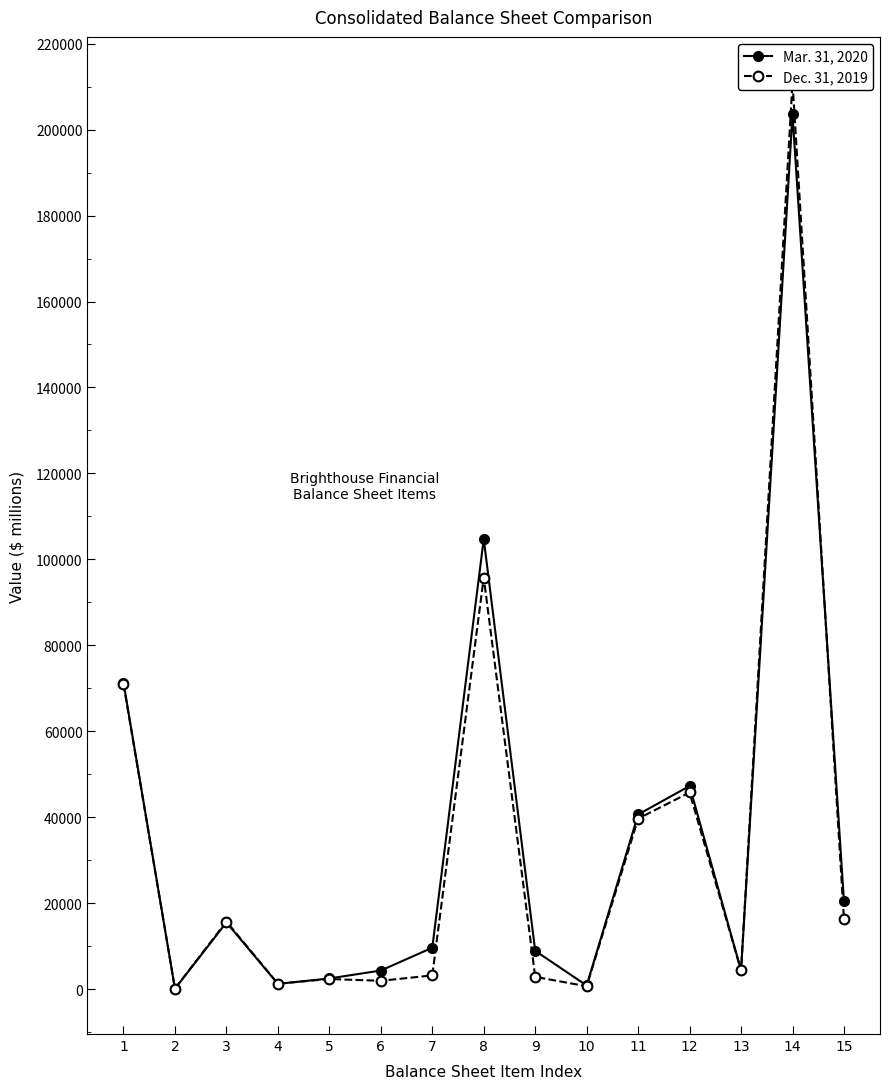

In Dec. 31, 2019, how many points are lower than both neighbors (excluding endpoints)?

5